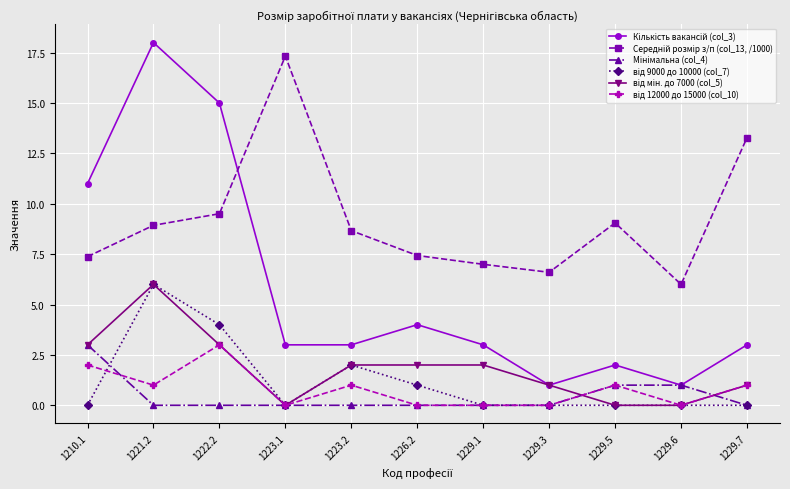

Count the number of categories in the chart.

11